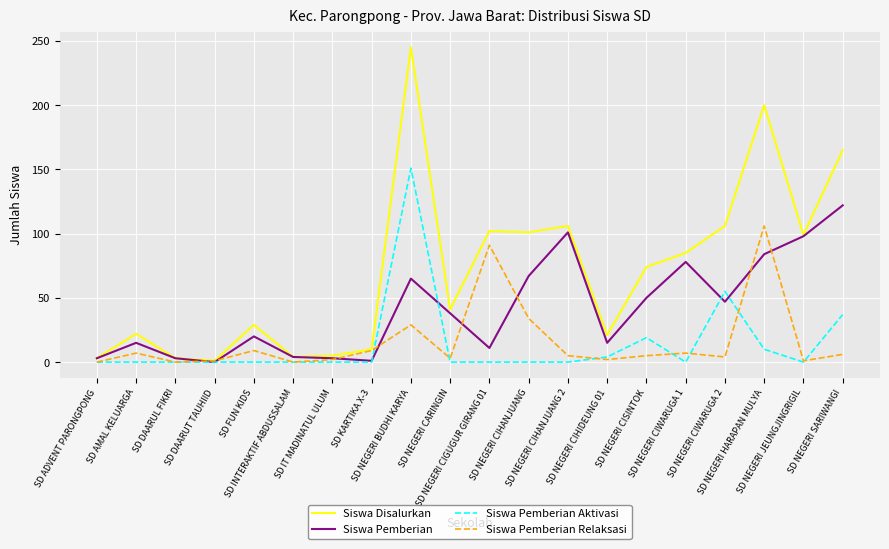

What is the spread (max minus min) of values at SD NEGERI CIWARUGA 2?

102